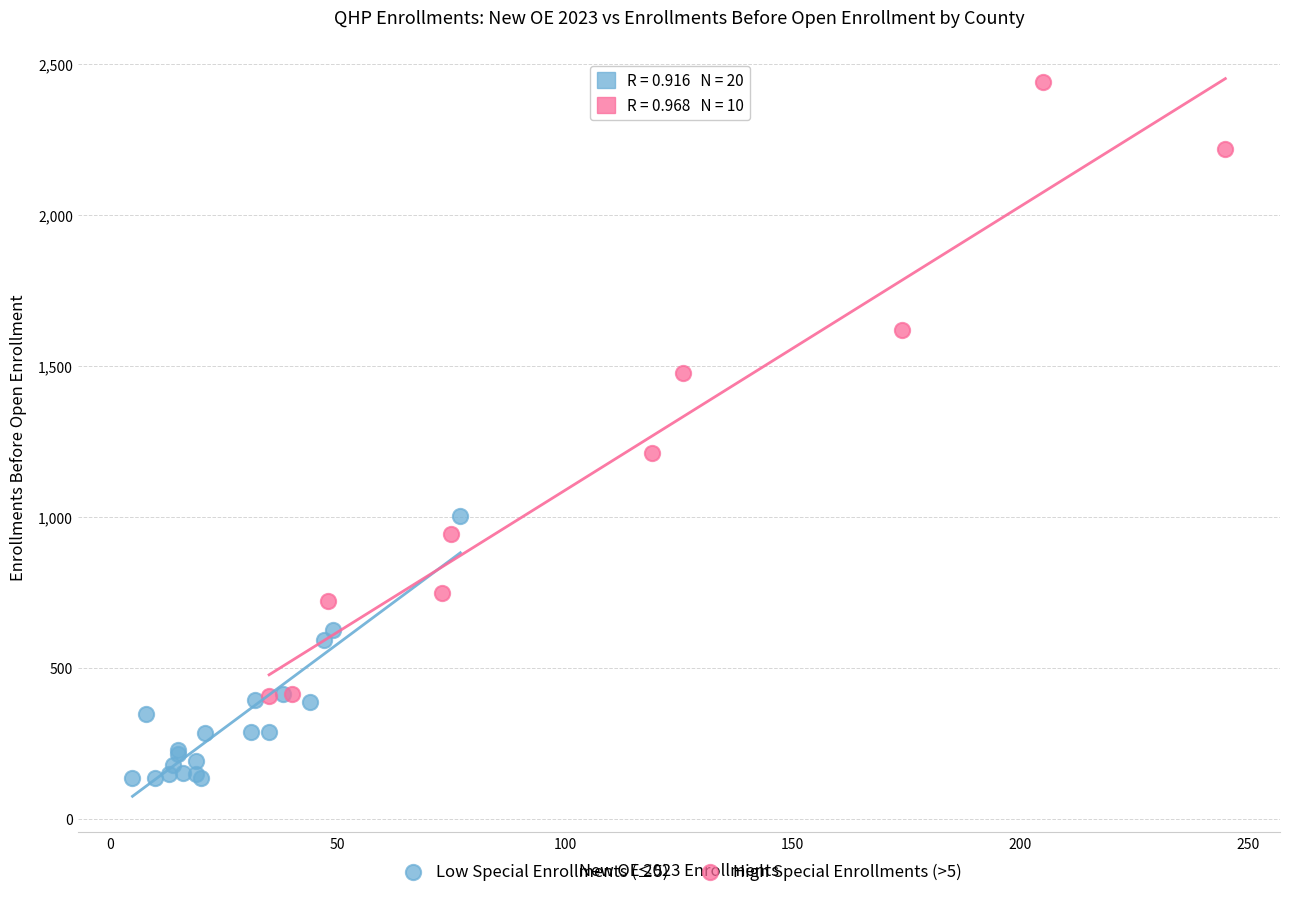

Which series has the largest Y range (max minus min)?

High Special Enrollments (>5)